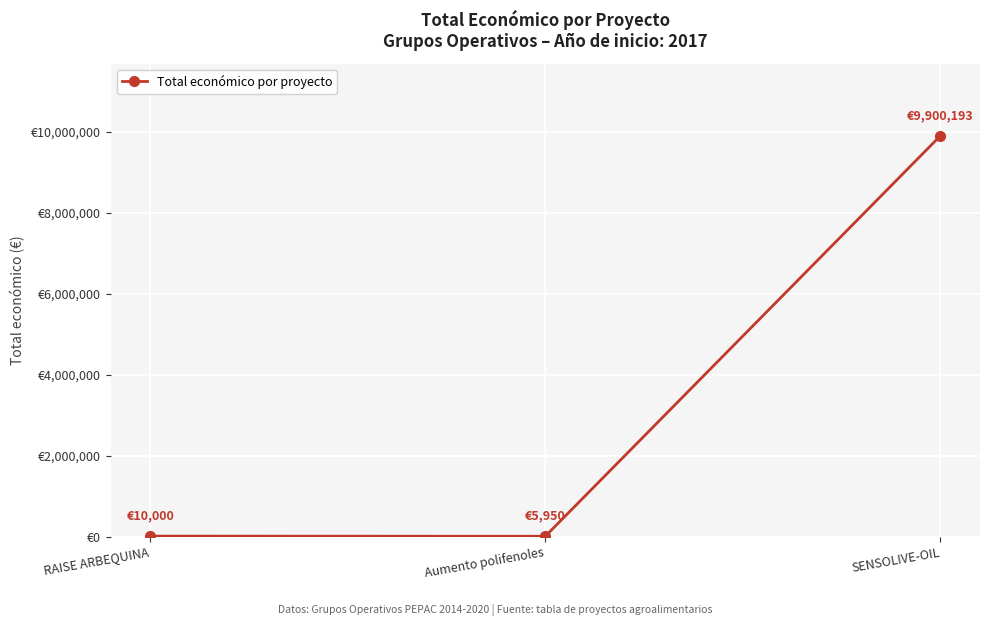

What is the sum of all values?

9916143